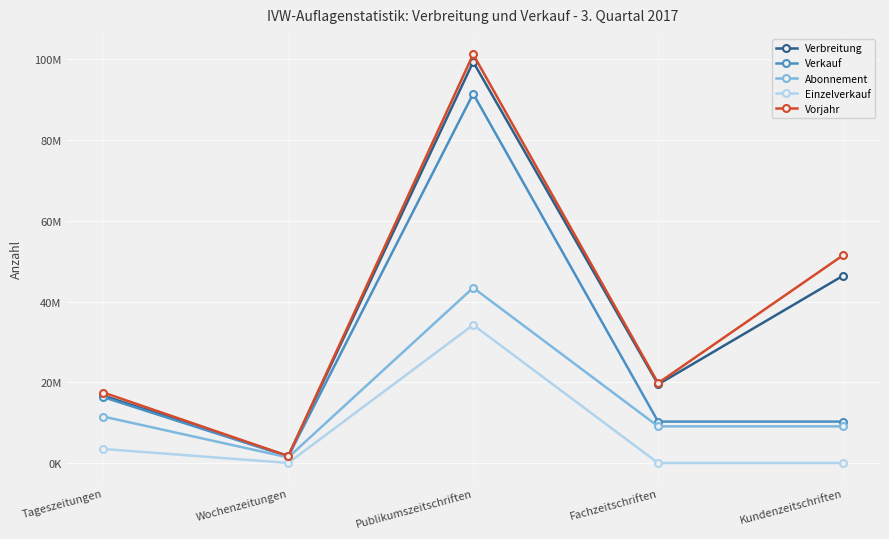

What is the difference between the maximum and minimum values in the Vorjahr series?

99392845